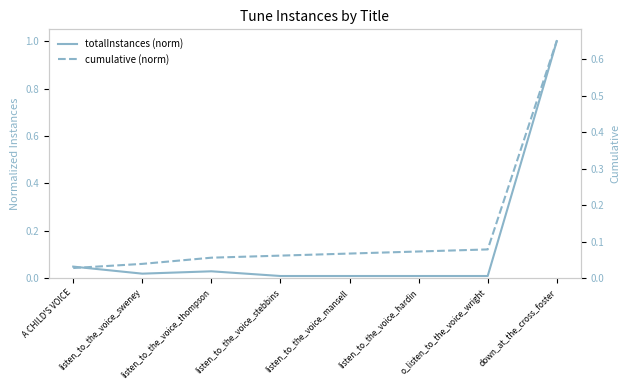

How many data points does each series have?

8